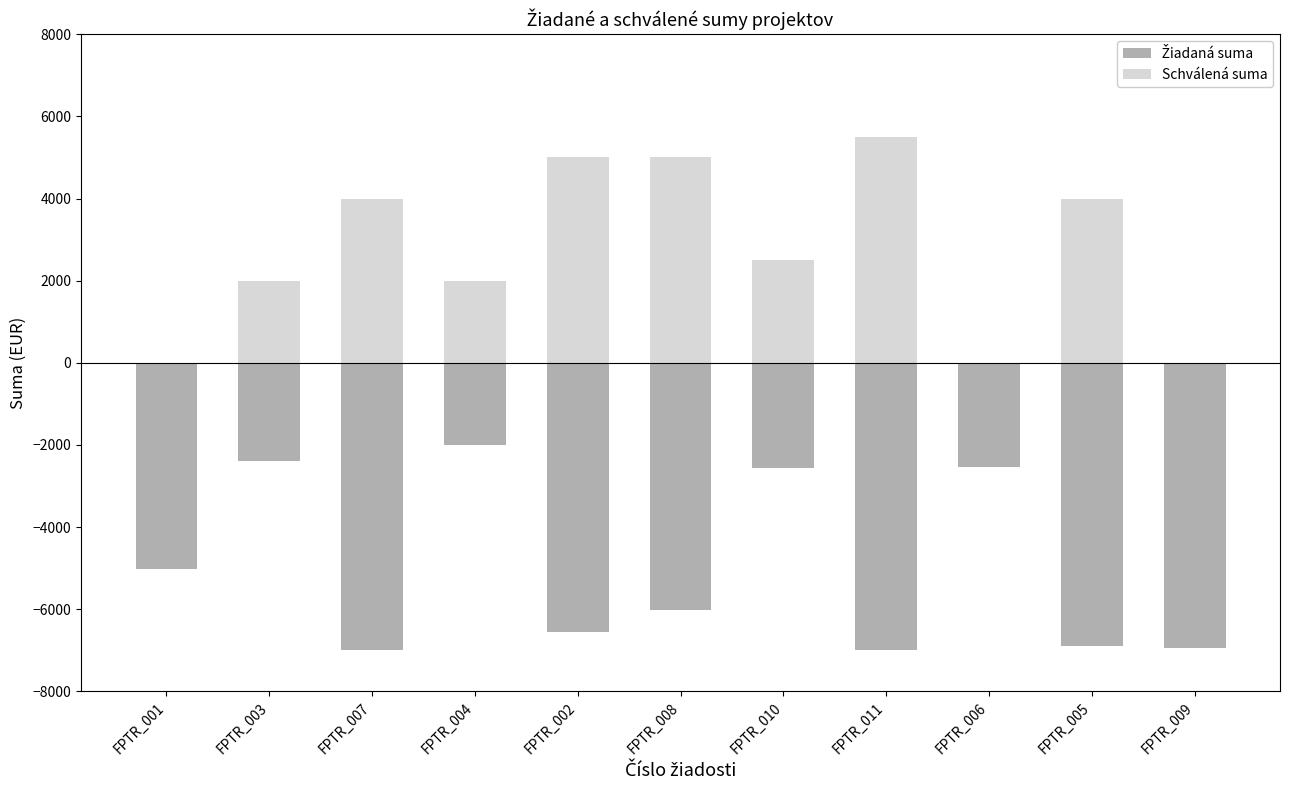

What is the label of the 1st bar from the right?

FPTR_009